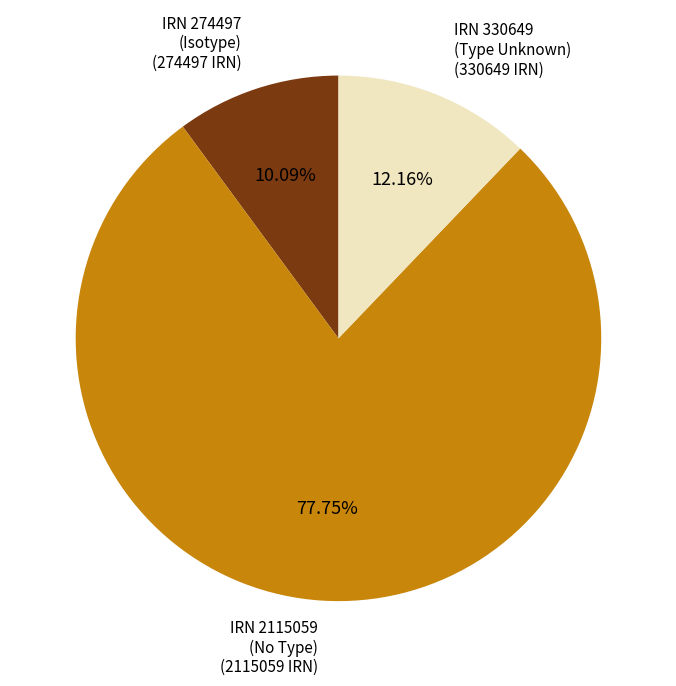

Does any single category account for the majority?

Yes